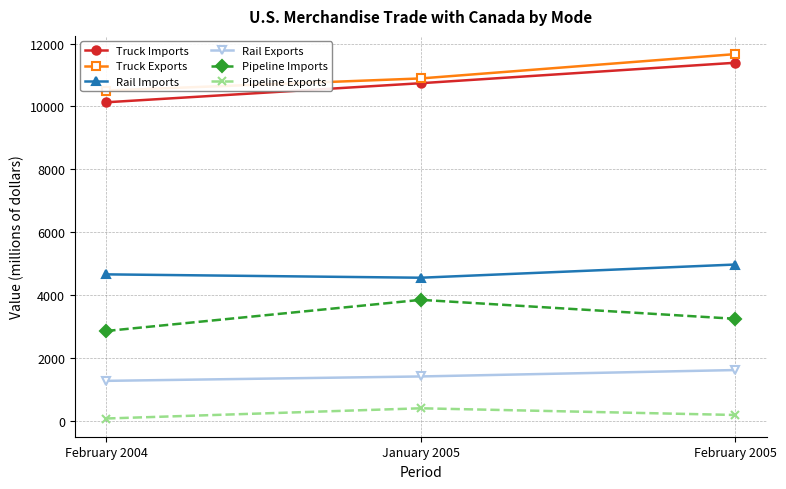

What is the spread (max minus min) of values at February 2004?

10437